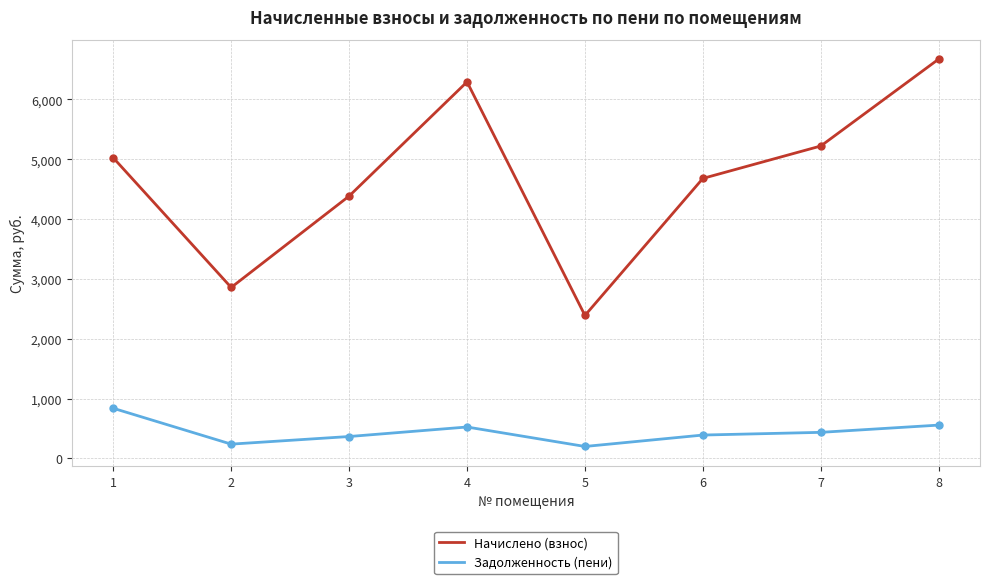

What is the difference between the second highest and second lowest values in the Задолженность (пени) series?

318.1